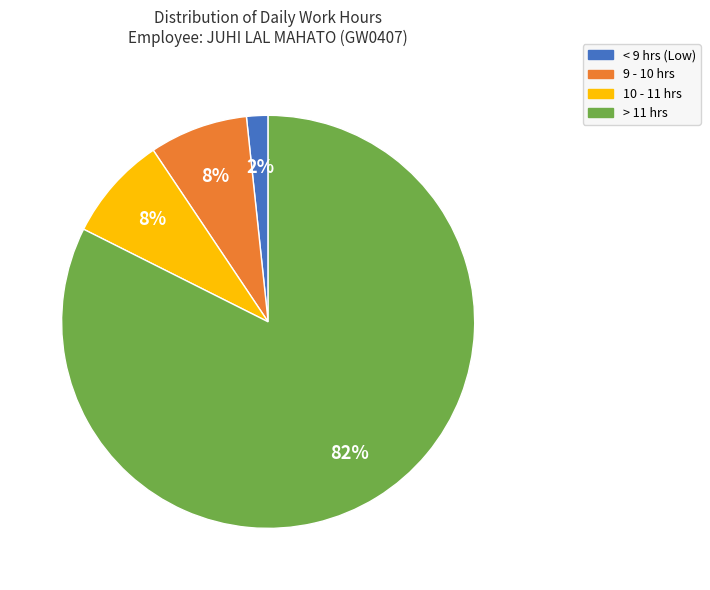

To the nearest percent, what is the average slice percentage?

25%